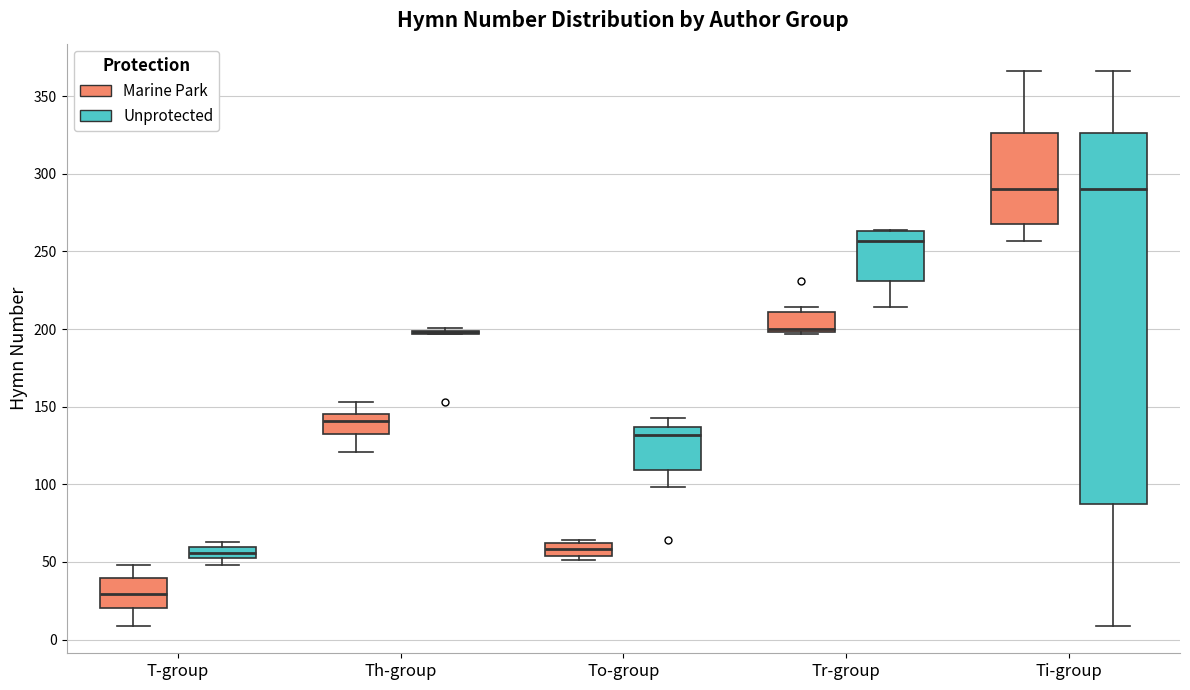

Where is the upper edge of the box for To-group (Unprotected) on the y-axis? The values are not printed on the chart, so give them approximately, as read against the axis.

135